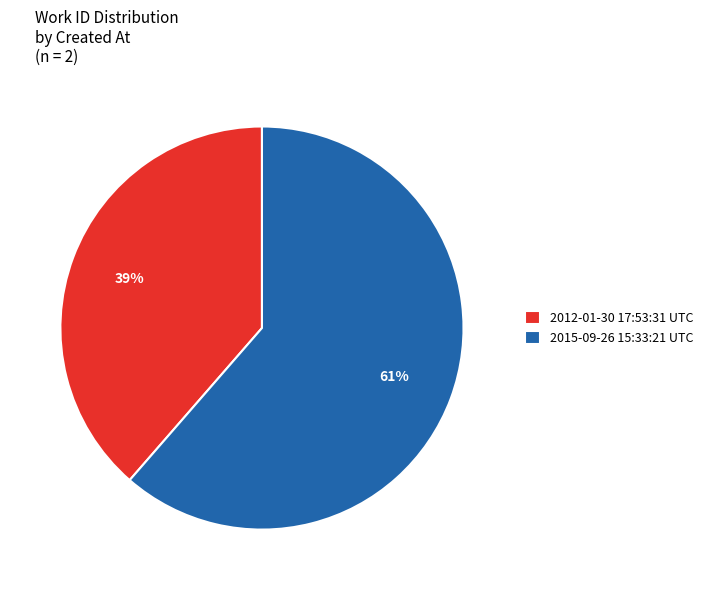

To the nearest percent, what portion does 2015-09-26 15:33:21 UTC represent?

61%